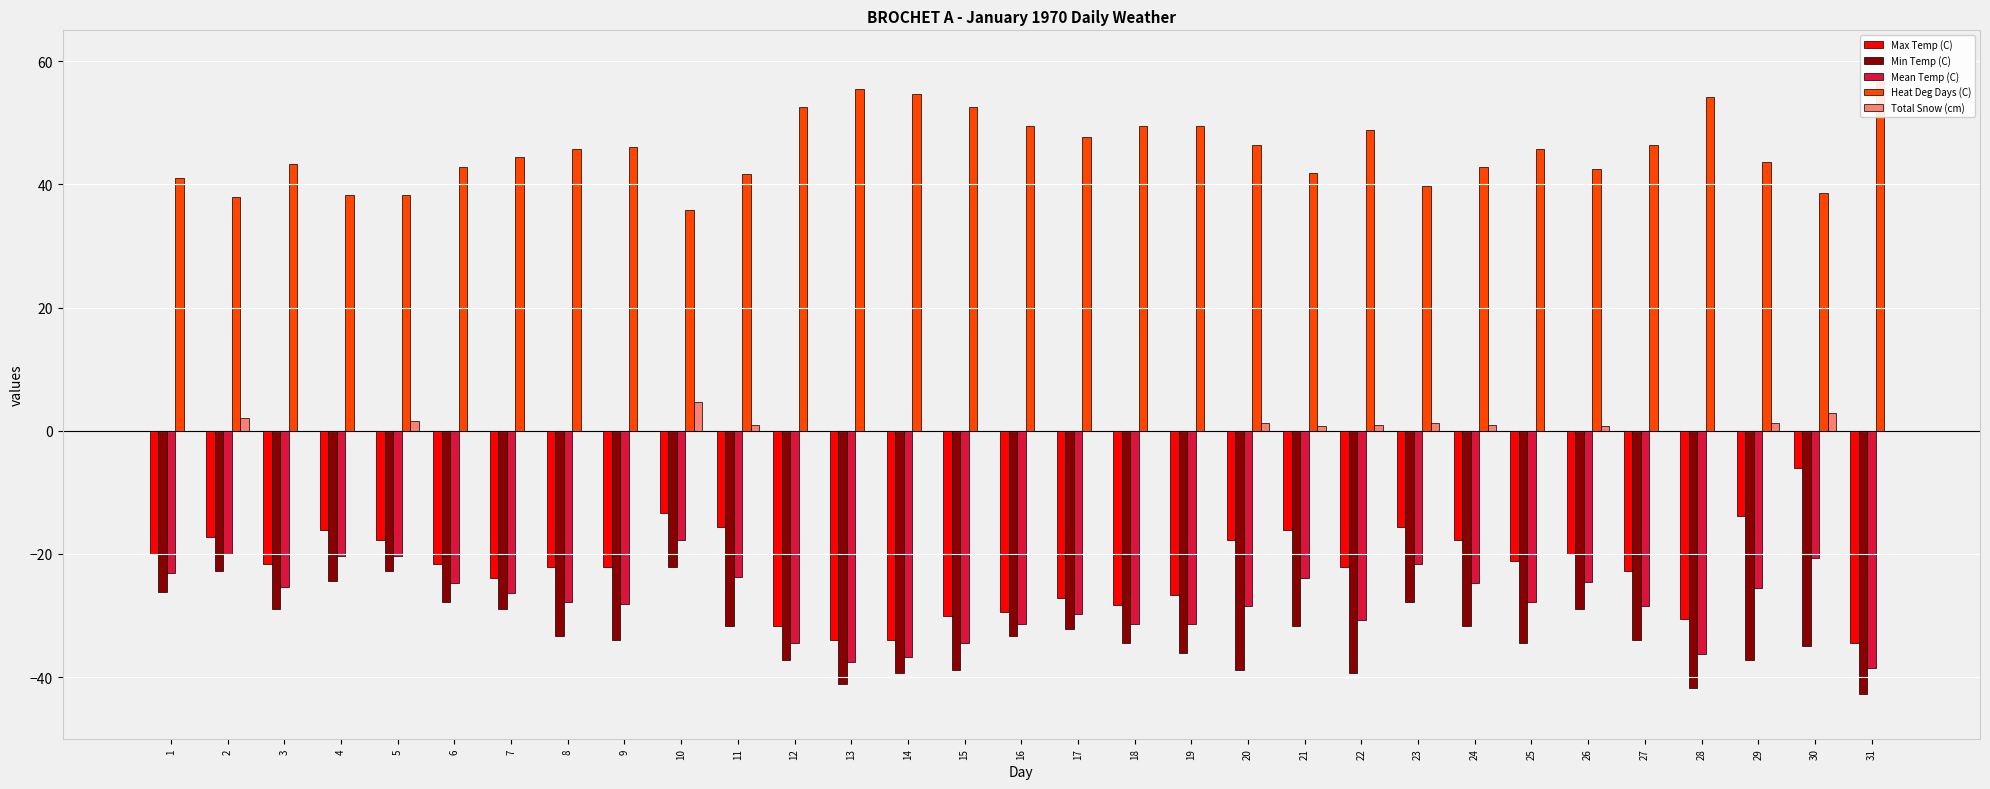

Is it true that Min Temp (C) equals -33.3 at 8?

True